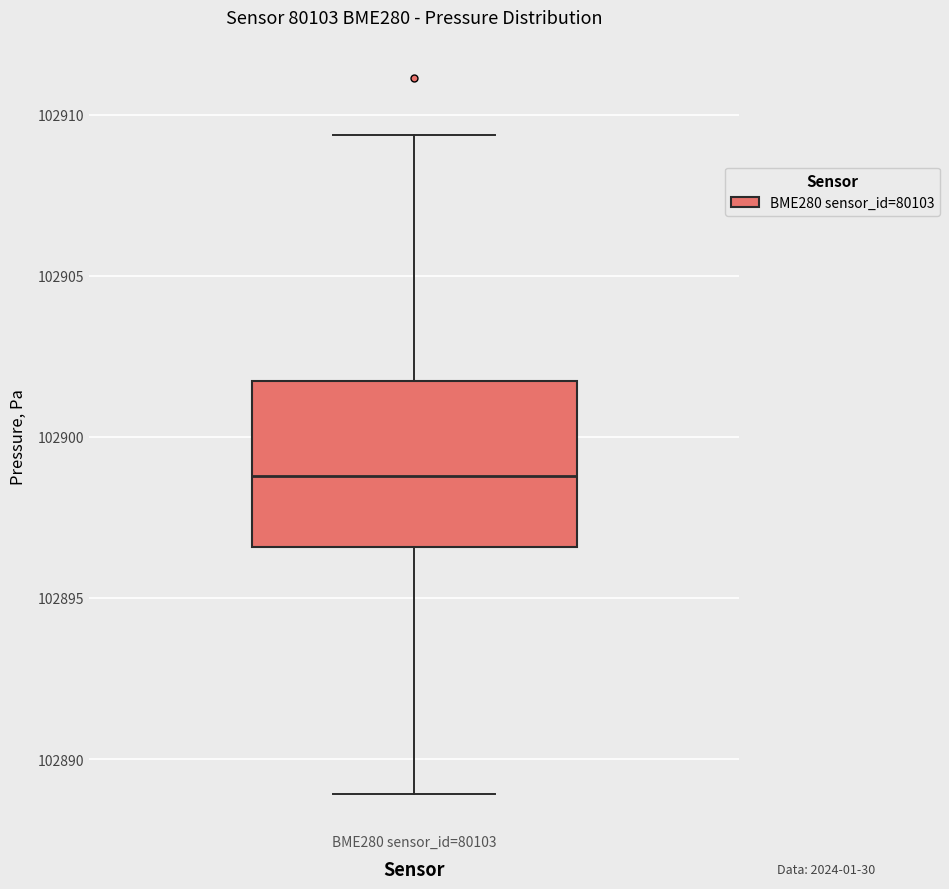

Where is the lower edge of the box for BME280 sensor_id=80103 on the y-axis? The values are not printed on the chart, so give them approximately, as read against the axis.

102896.5